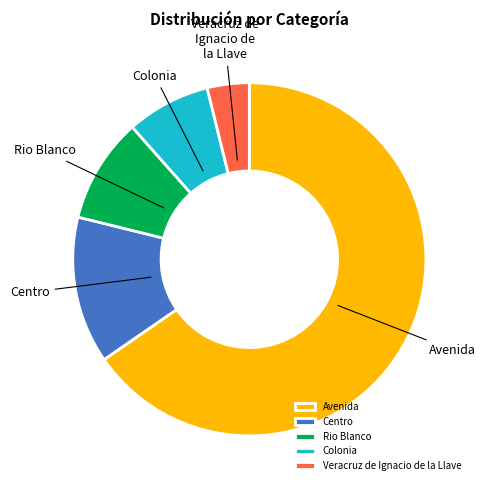

Approximately how many times larger is the value at Centro compared to Rio Blanco?

1.4